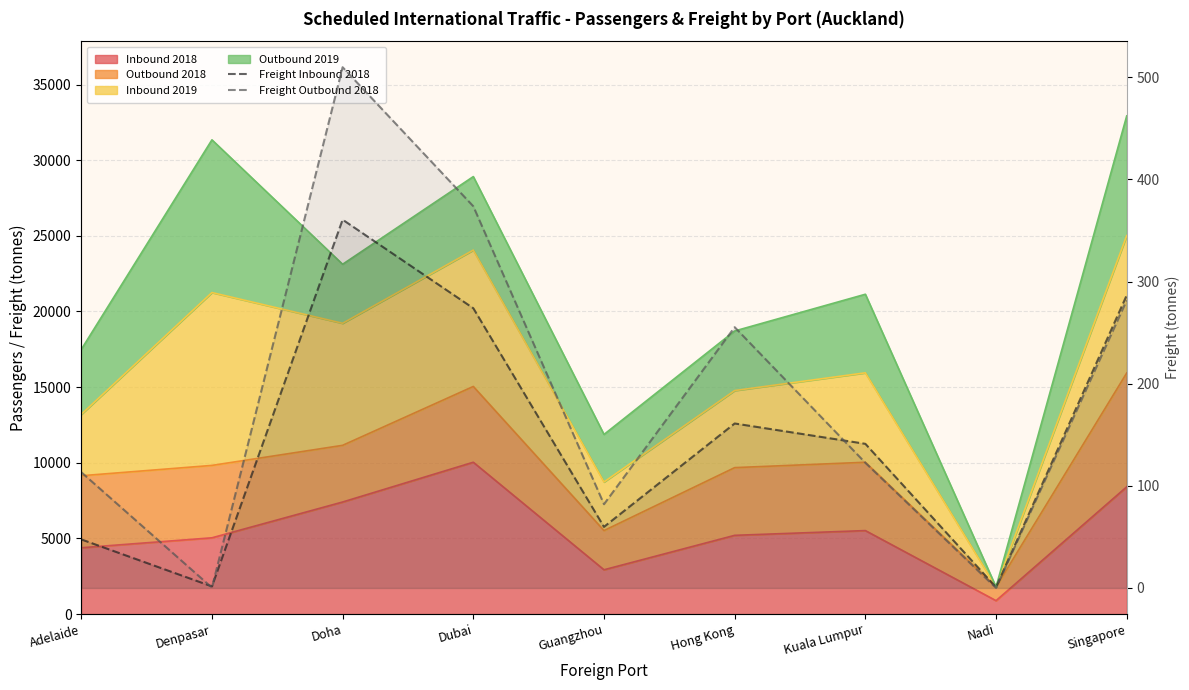

What is the difference between the maximum and minimum values in the Freight Outbound 2018 series?

509.7